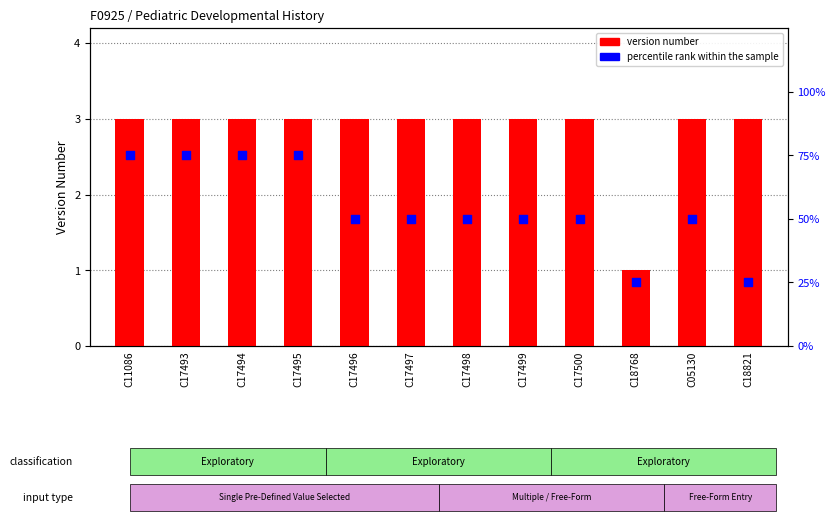

At how many categories does at least one series exceed 57?

4